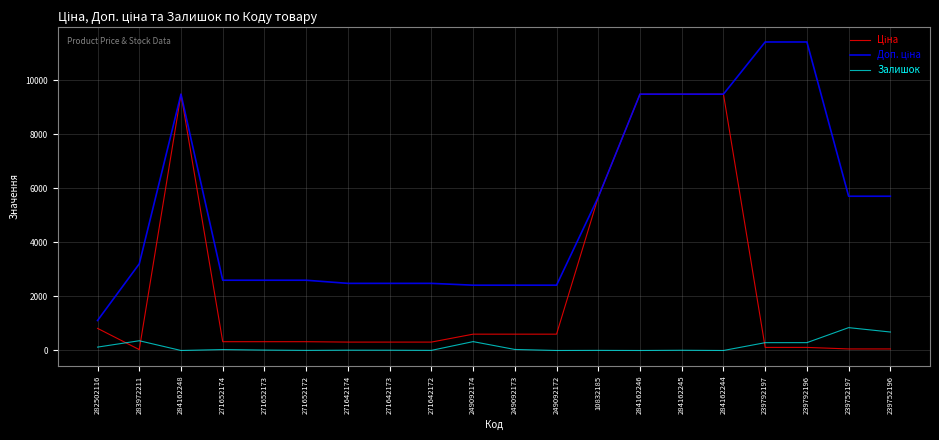

Does the chart display data point markers on the line(s)?

No